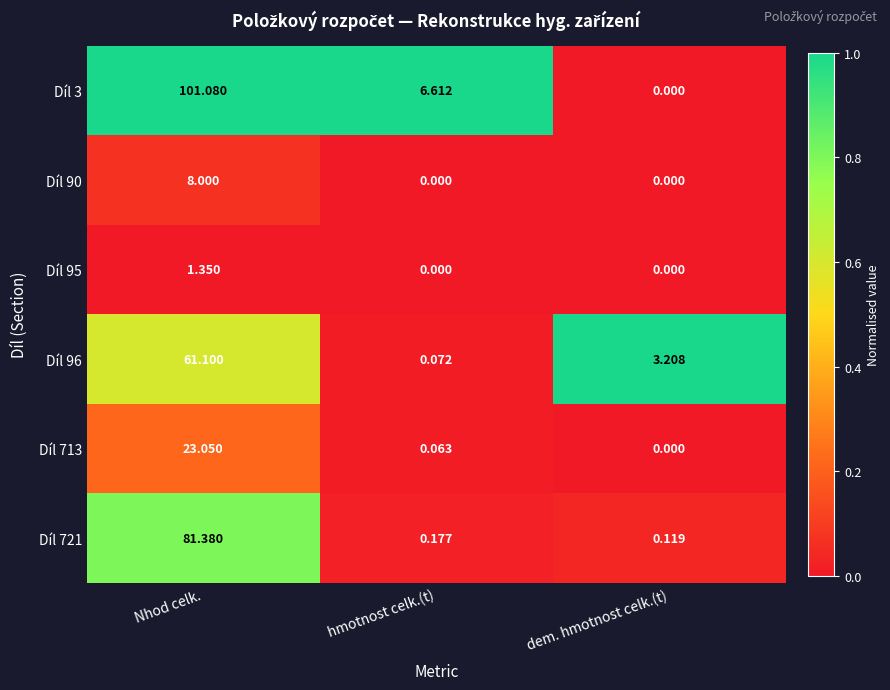

Is the value of Díl 90 at Nhod celk. greater than the value of Díl 95 at dem. hmotnost celk.(t)?

Yes